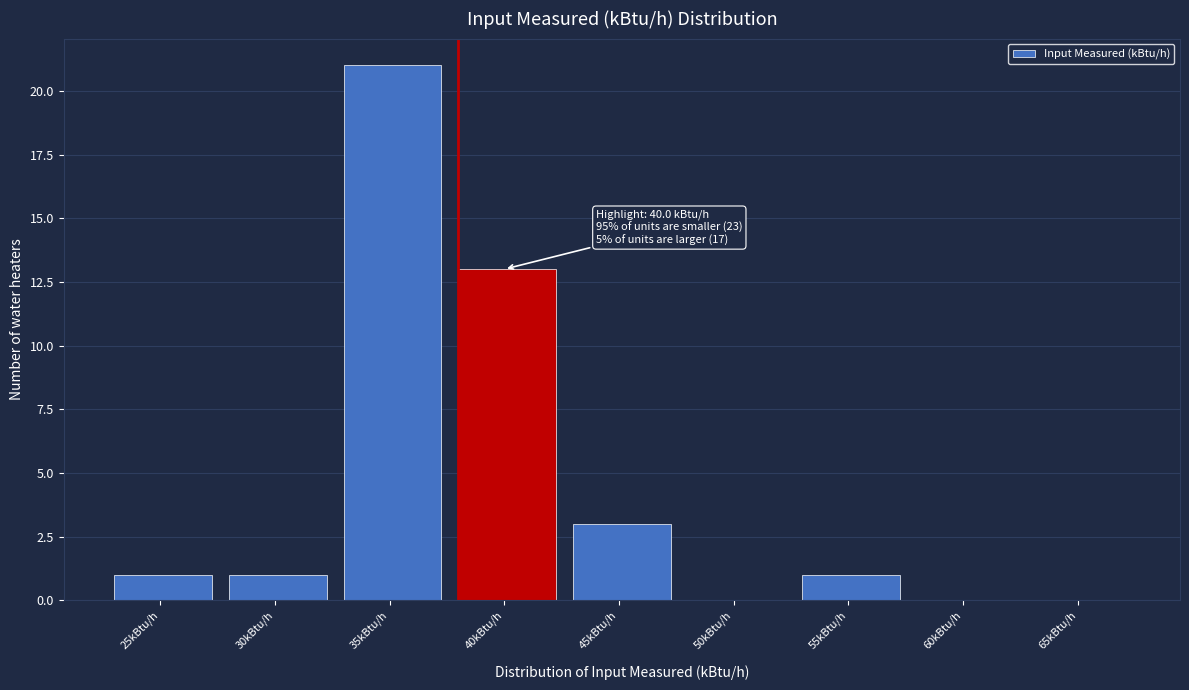

Reading right to left, extract all data points from this chart.

65kBtu/h=0	60kBtu/h=0	55kBtu/h=1	50kBtu/h=0	45kBtu/h=3	40kBtu/h=13	35kBtu/h=21	30kBtu/h=1	25kBtu/h=1